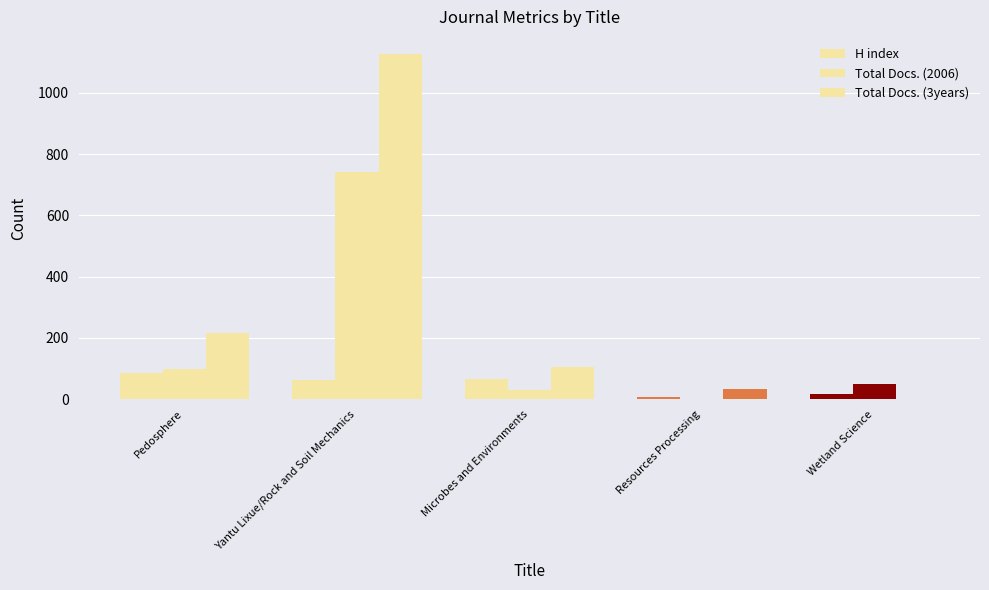

What is the difference between the highest and lowest values at Wetland Science?

50